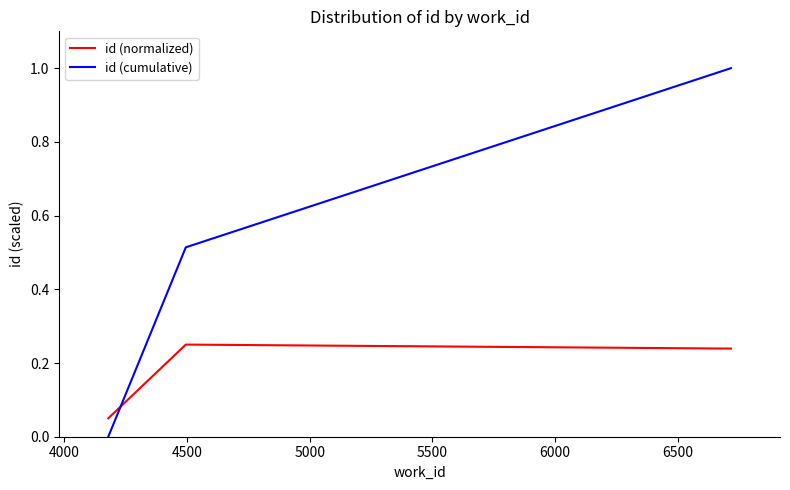

Rank the series by their average value, from lowest to highest.

id (normalized), id (cumulative)